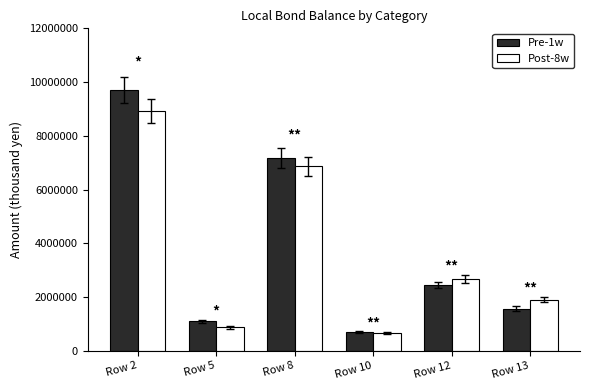

Between Row 5 and Row 8, which series saw the biggest shift?

Pre-1w